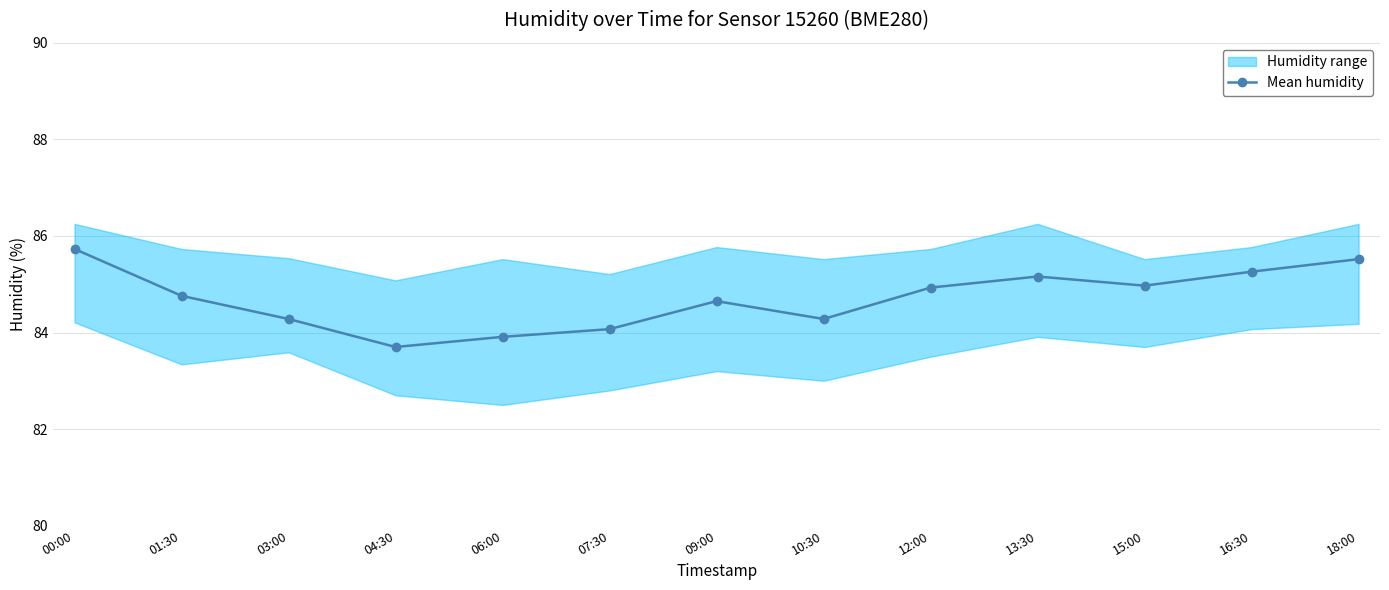

How many lines are shown in the chart?

1